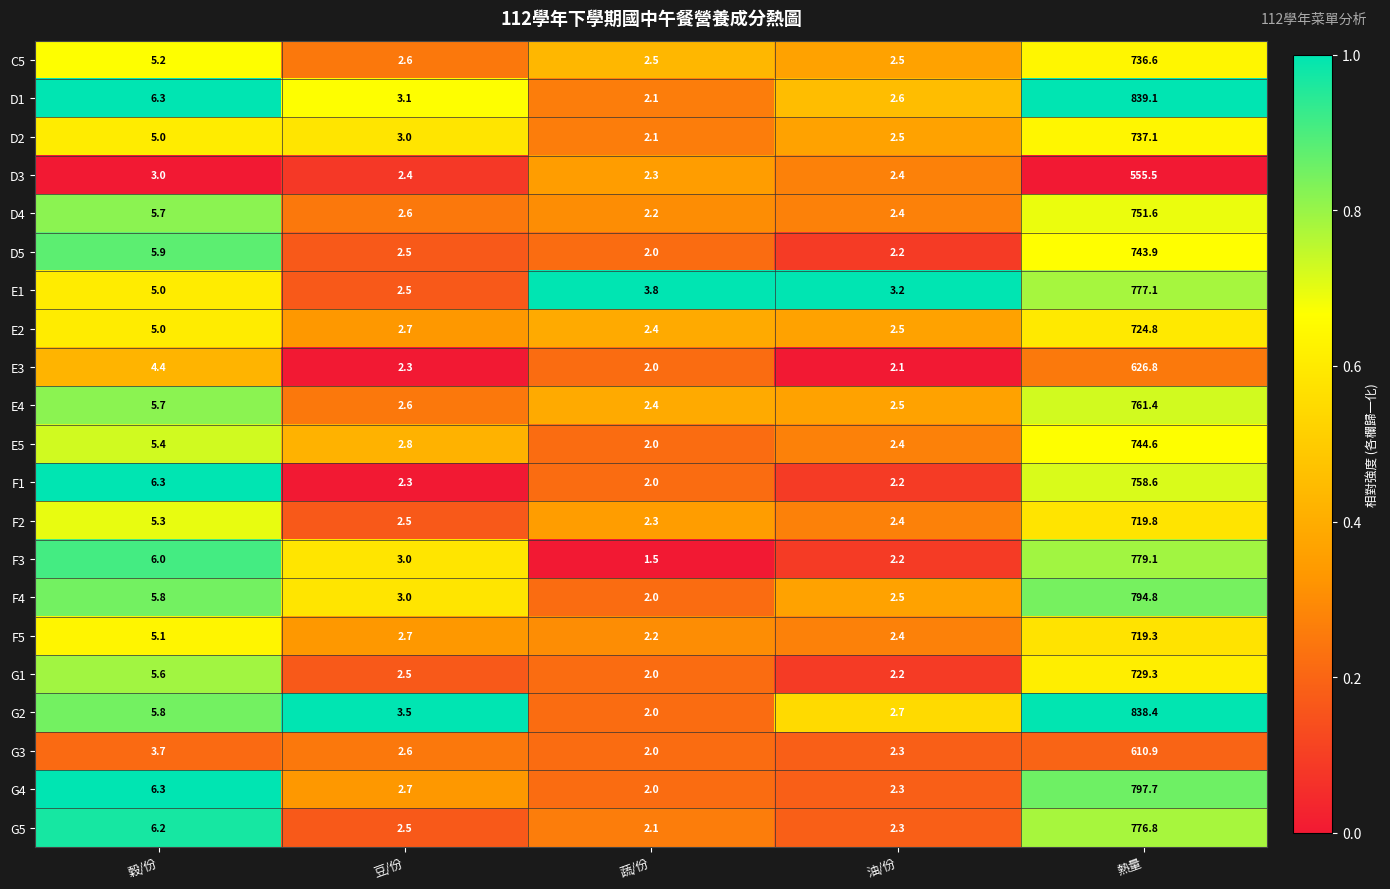

What is the difference between the D1 values at 豆/份 and 熱量?

836.0